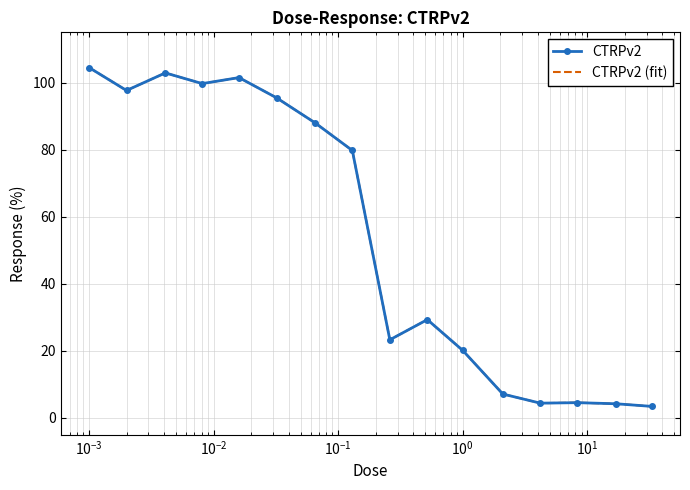

How many values in the CTRPv2 series are below 79?

8